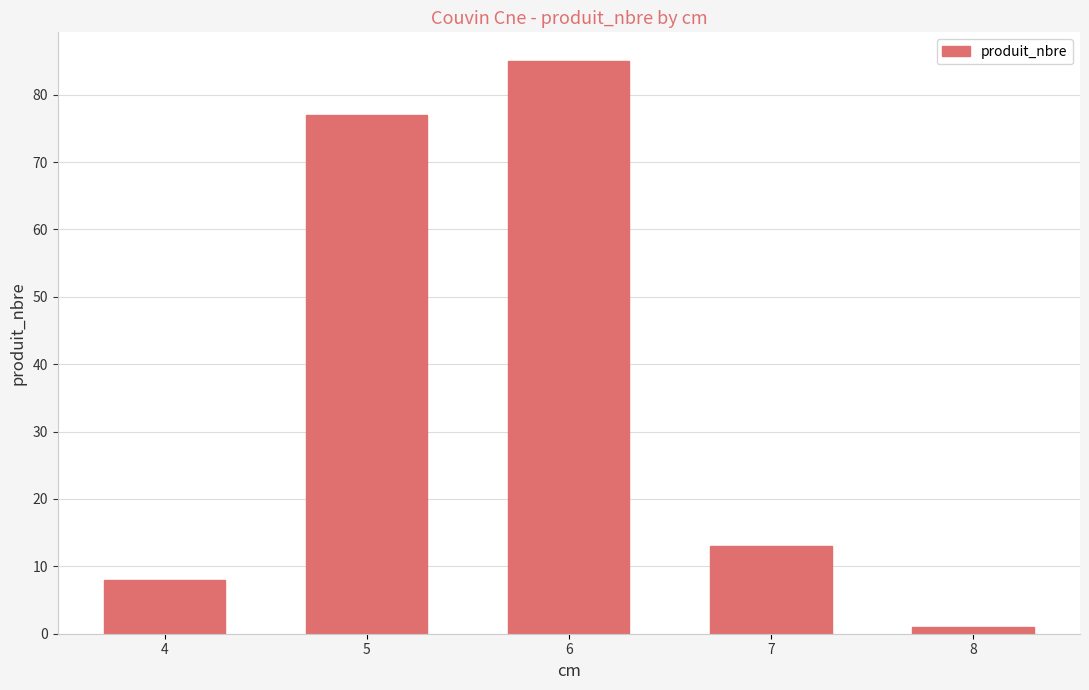

Rank the categories by value from lowest to highest.

8, 4, 7, 5, 6